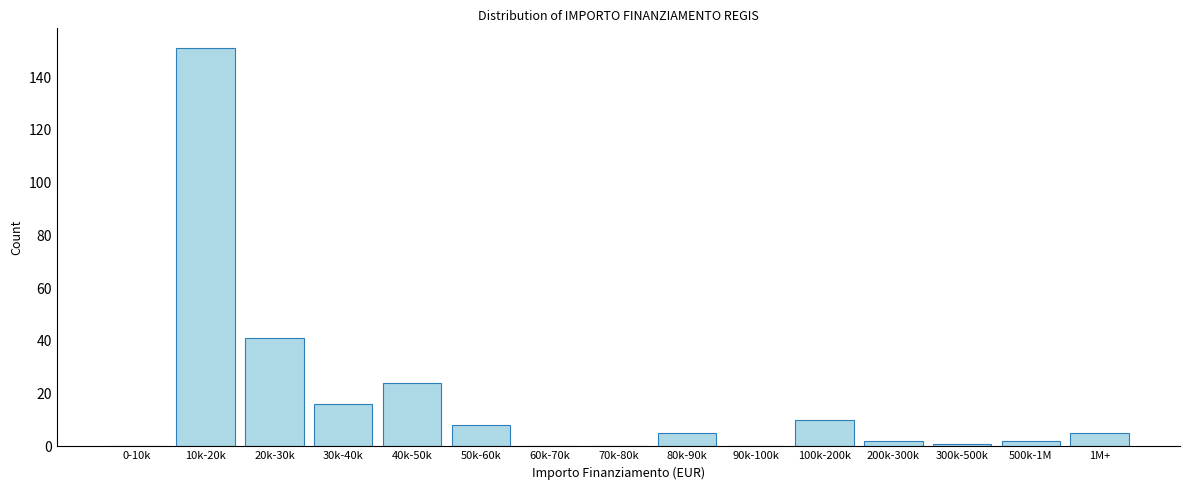

Reading left to right, extract all data points from this chart.

0-10k=0	10k-20k=151	20k-30k=41	30k-40k=16	40k-50k=24	50k-60k=8	60k-70k=0	70k-80k=0	80k-90k=5	90k-100k=0	100k-200k=10	200k-300k=2	300k-500k=1	500k-1M=2	1M+=5